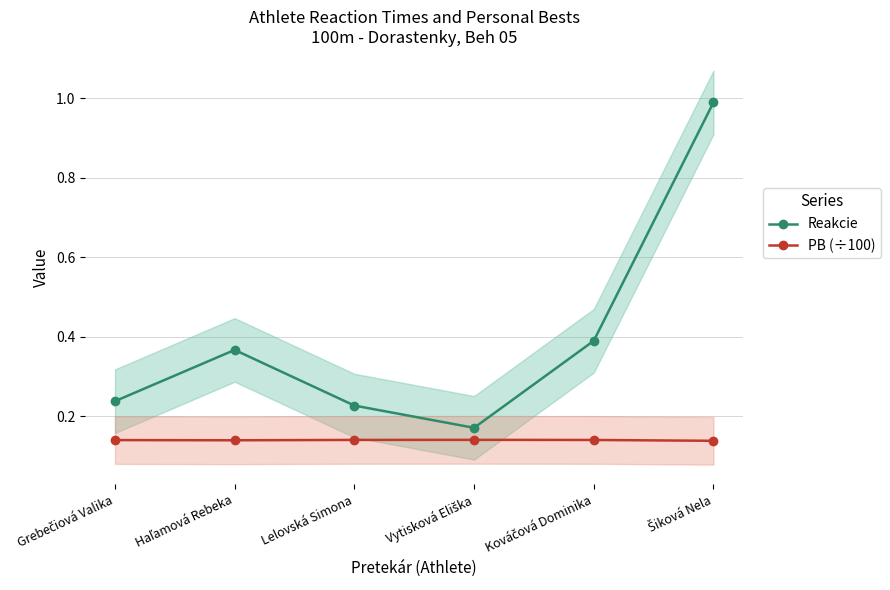

True or false: Reakcie and PB (÷100) cross at least once.

False